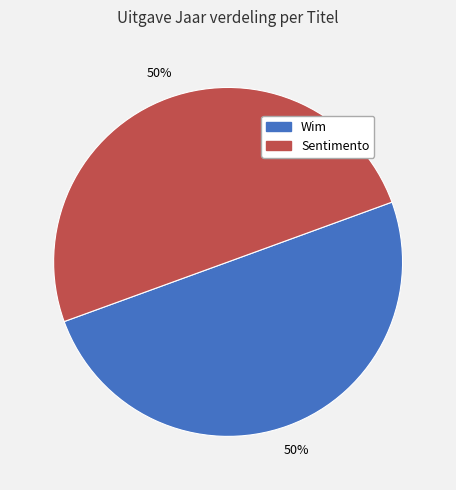

The Wim slice represents 45% of the pie. True or false?

False